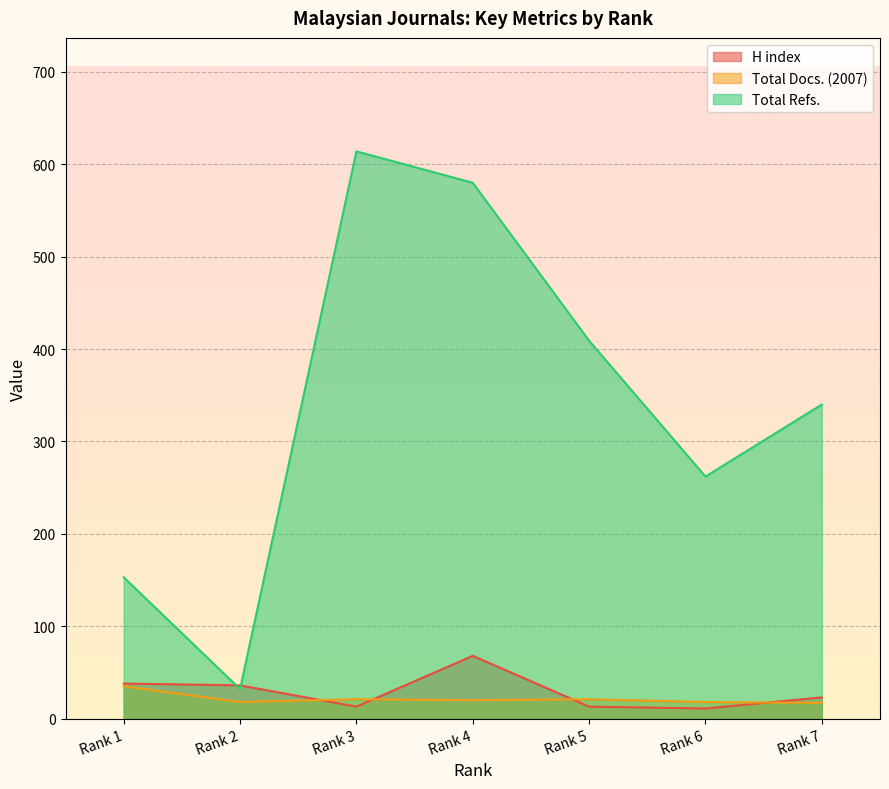

Is the value of Total Refs. at Rank 2 greater than the value of Total Docs. (2007) at Rank 2?

Yes